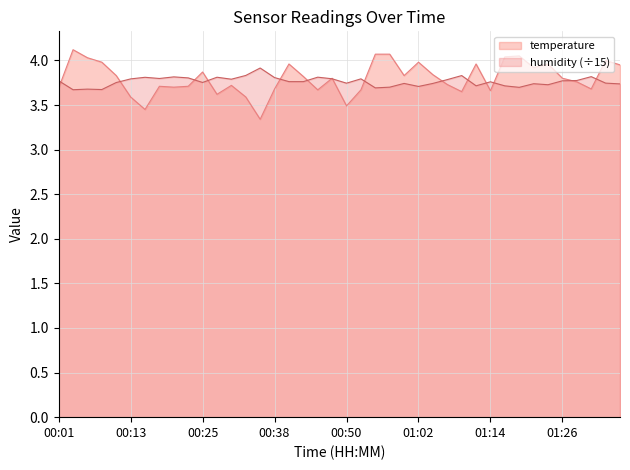

Reading right to left, transcribe all the data shown in this chart.

4.0	4.0	3.7	3.8	3.8	4.0	3.9	4.0	4.0	3.7	4.0	3.6	3.7	3.8	4.0	3.8	4.1	4.1	3.7	3.5	3.8	3.7	3.8	4.0	3.7	3.3	3.6	3.7	3.6	3.9	3.7	3.7	3.7	3.5	3.6	3.8	4.0	4.0	4.1	3.7